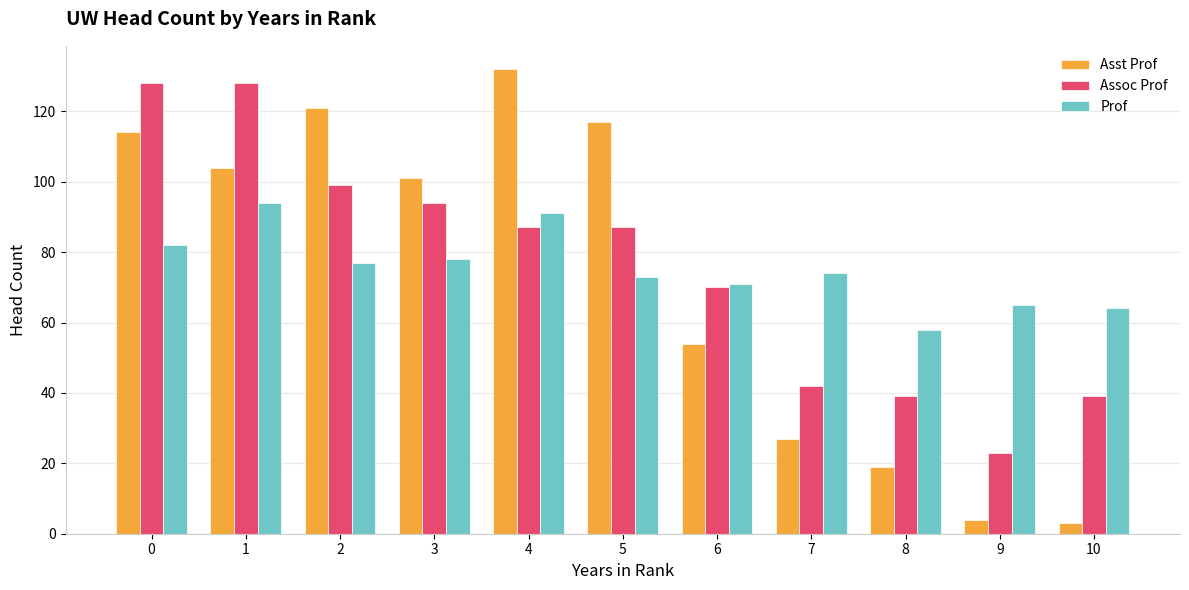

Reading right to left, extract all data points from this chart.

Asst Prof: 3	4	19	27	54	117	132	101	121	104	114
Assoc Prof: 39	23	39	42	70	87	87	94	99	128	128
Prof: 64	65	58	74	71	73	91	78	77	94	82